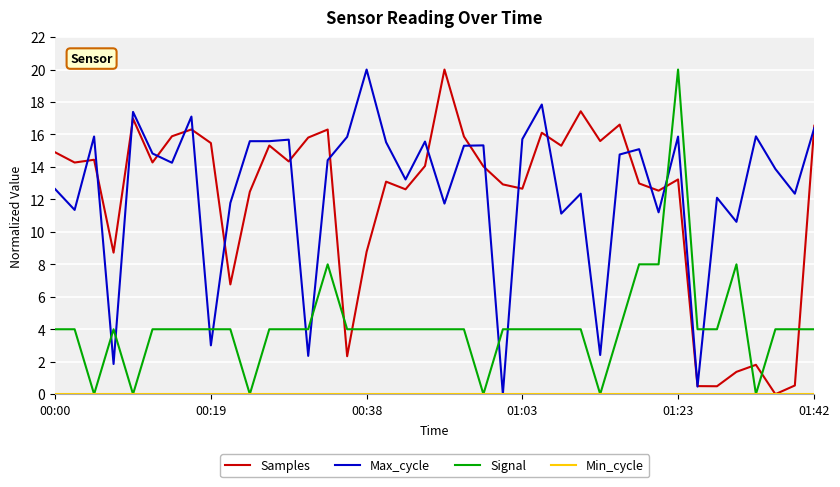

How many times do Max_cycle and Signal cross each other?

10